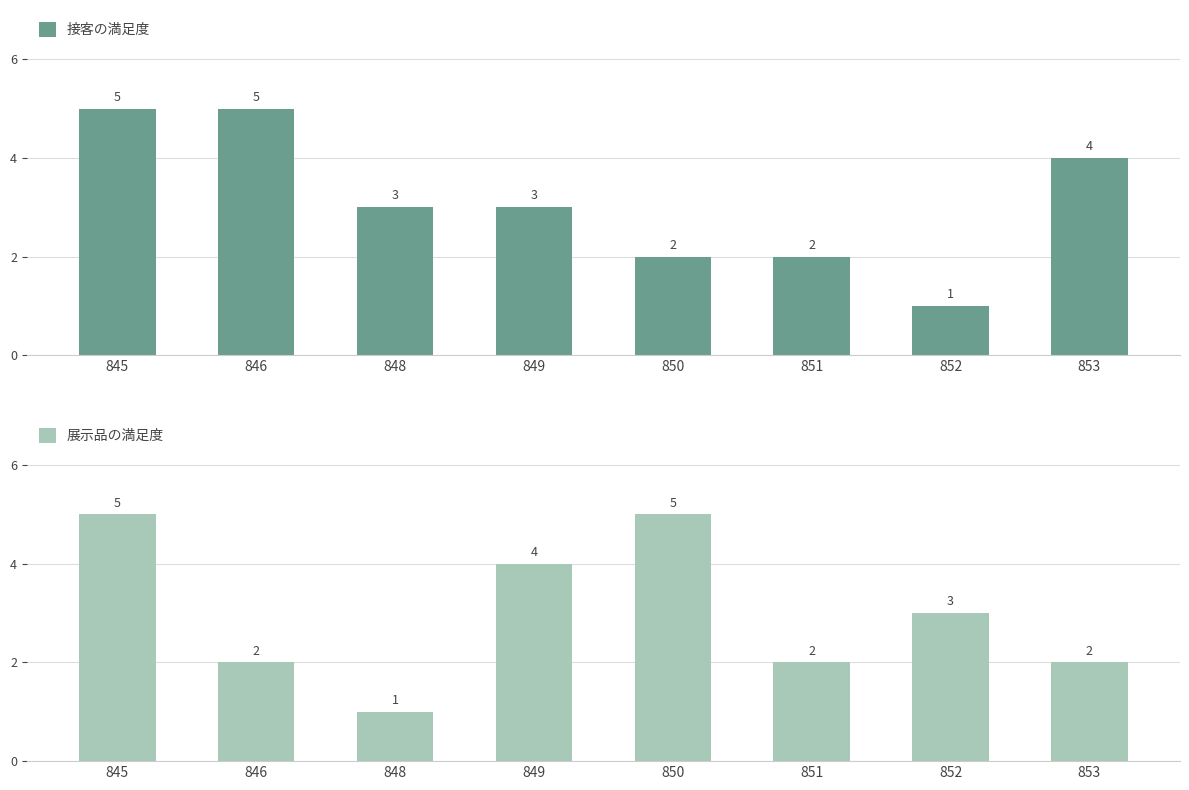

The value of 展示品の満足度 at 849 is 4. True or false?

True